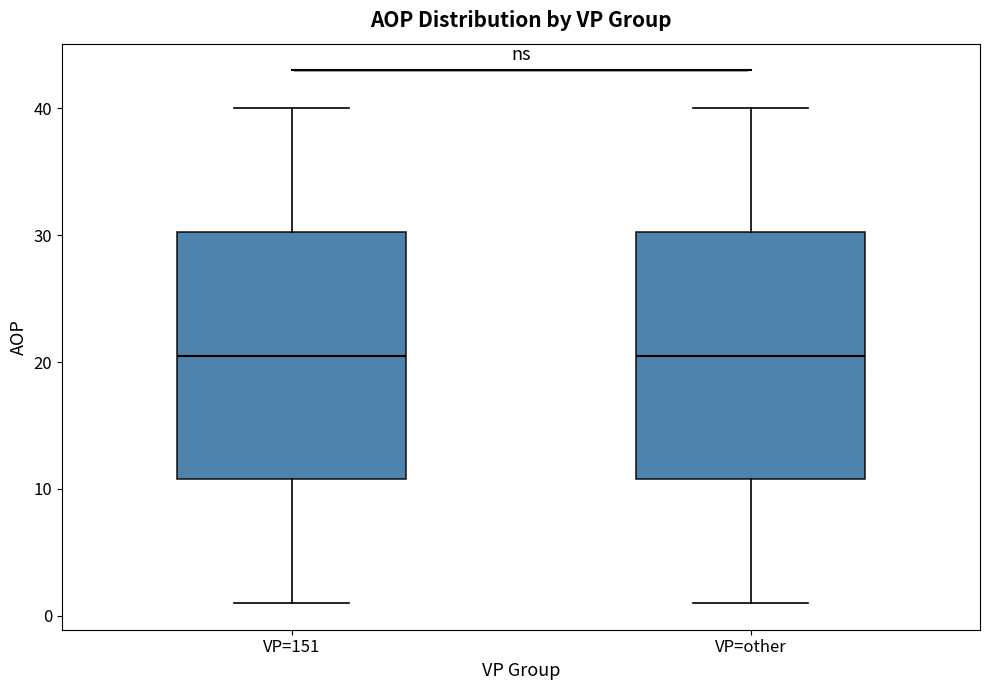

Reading left to right, read every box against the y-axis: the position of its median line, the range the box covers, and the ends of its whiskers. The values are not printed on the chart, so give them approximately, as read against the axis.

VP=151: median 21, box 11 to 30, whiskers 1 to 40
VP=other: median 21, box 11 to 30, whiskers 1 to 40